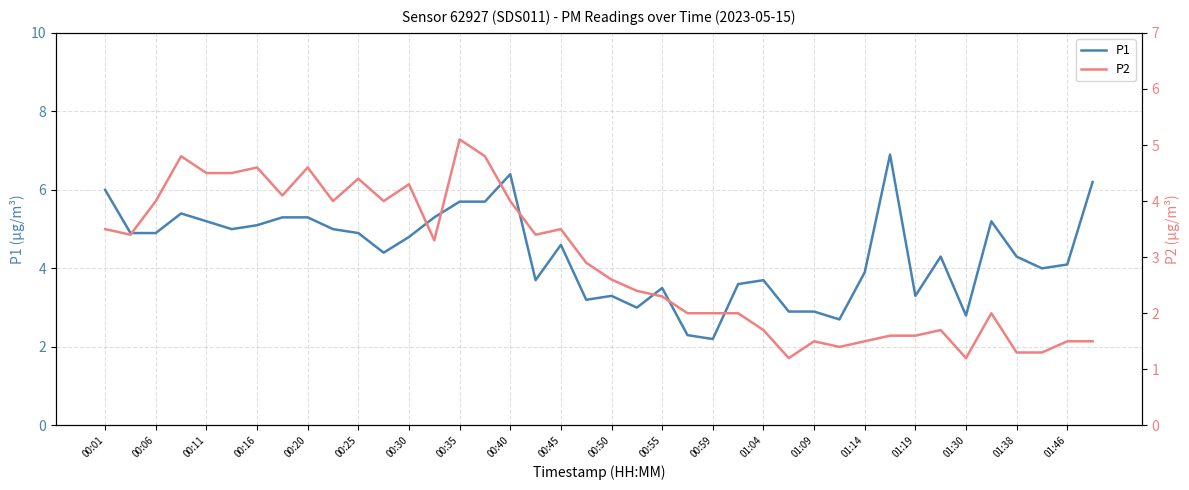

What is the minimum value for P1?

2.2